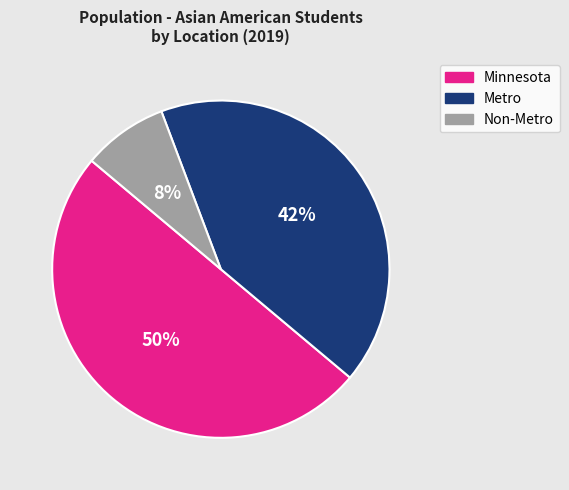

What is the ratio of the value at Non-Metro to the value at Minnesota?

0.2